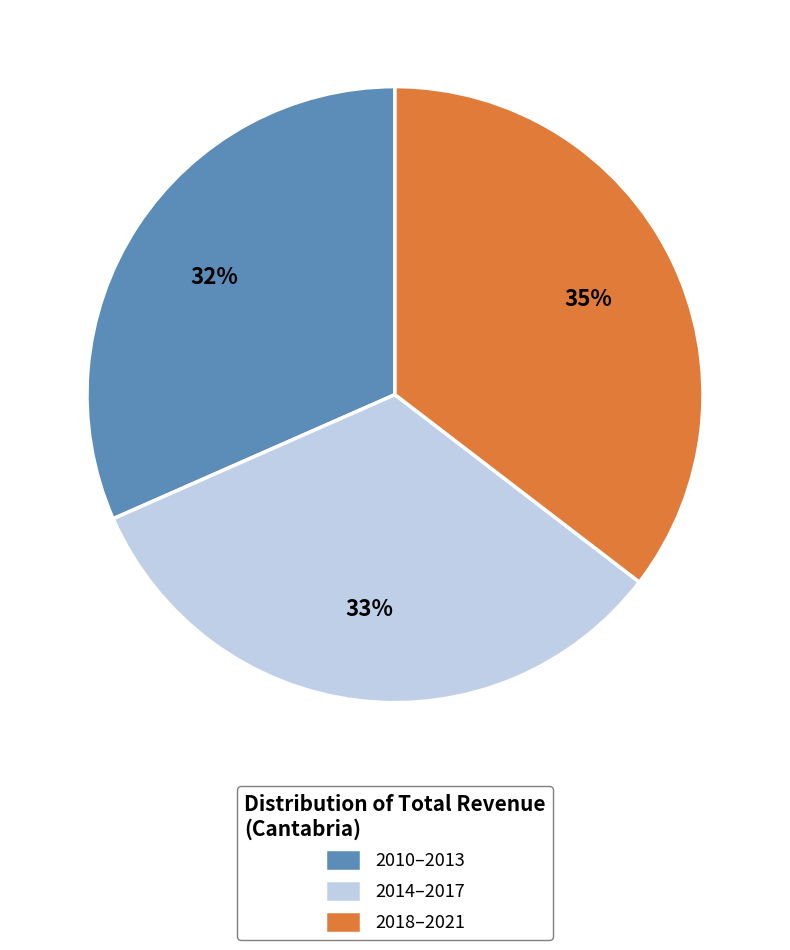

What percentage is the 2014–2017 slice, to the nearest percent?

33%